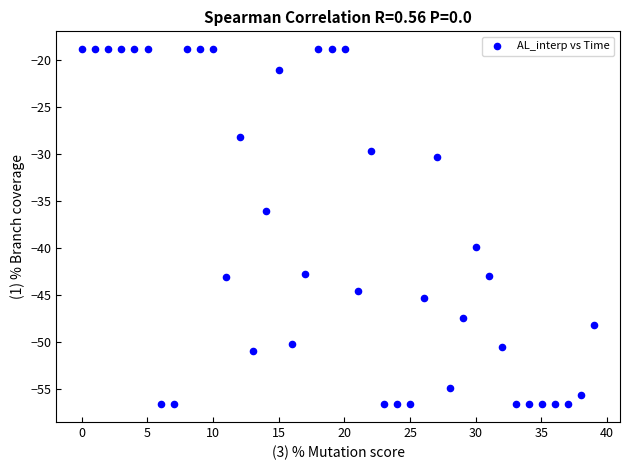

What Y value in the scatter plot is closest to -37?

-36.0